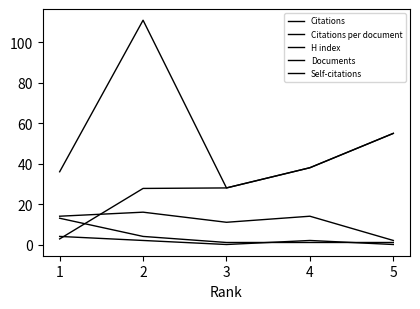

How many lines are shown in the chart?

5